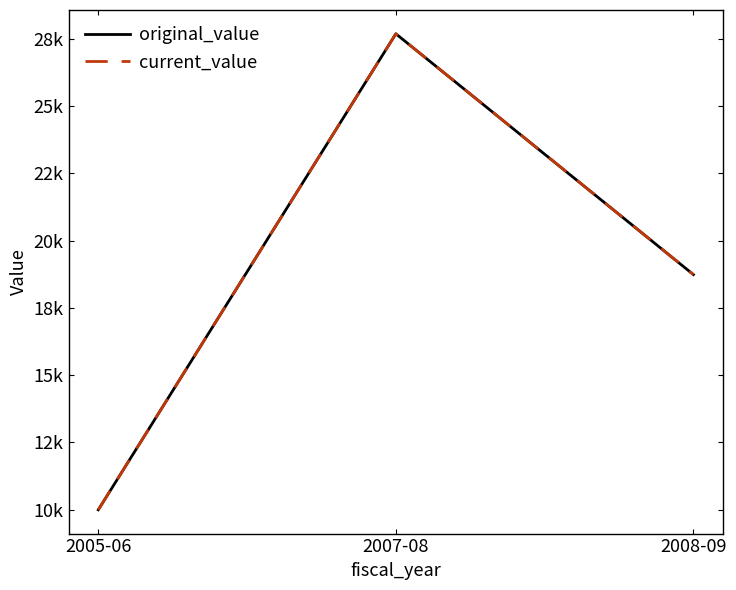

What is the sum of the current_value values at 2008-09 and 2005-06?

28734.8